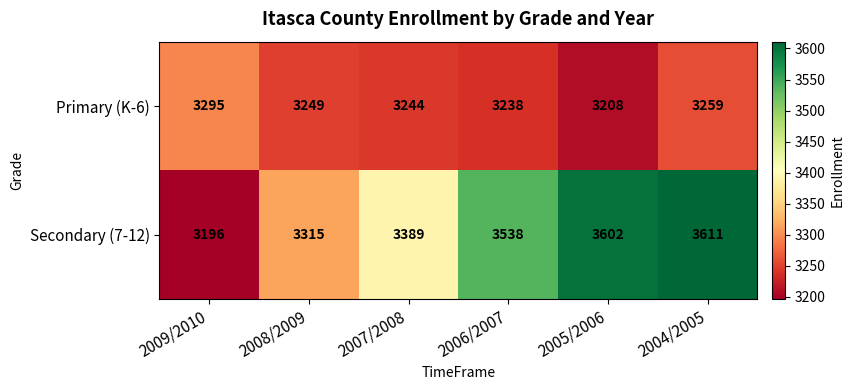

Is it true that Secondary (7-12) equals 5283 at 2008/2009?

False